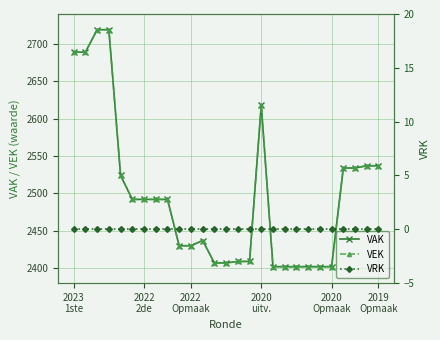

At which label does VRK reach its peak?

2023
1ste